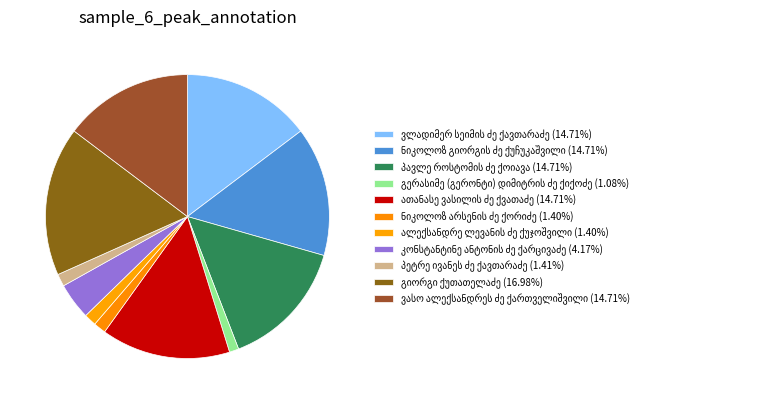

How many segments does this pie chart have?

11